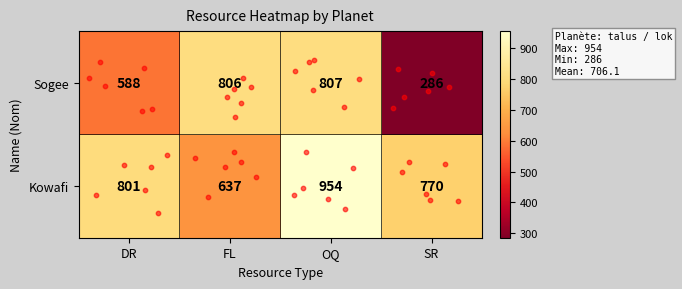

What is the greatest value displayed?

954